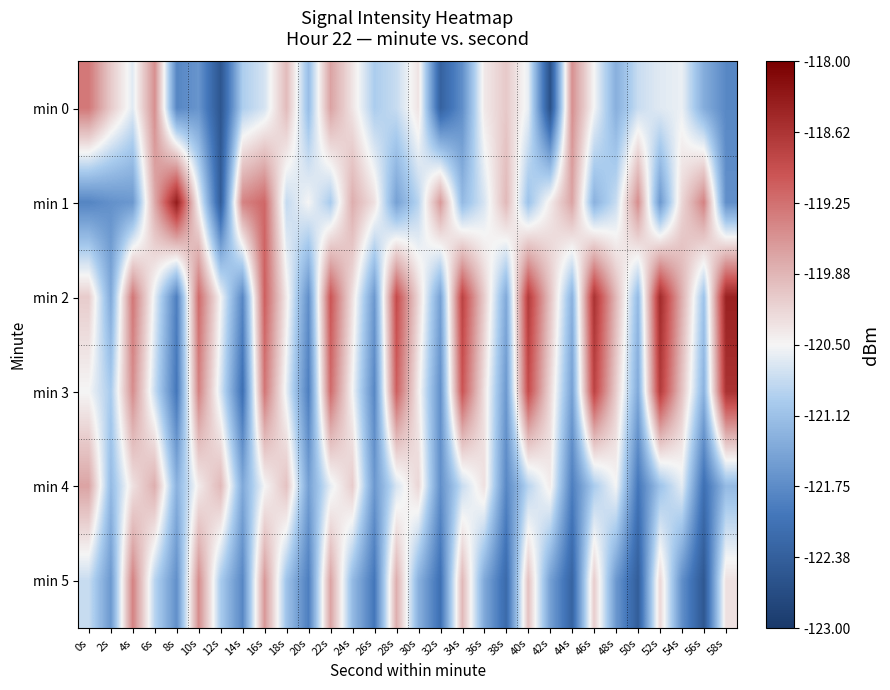

What is the difference between the highest and lowest values at 48s?

1.7